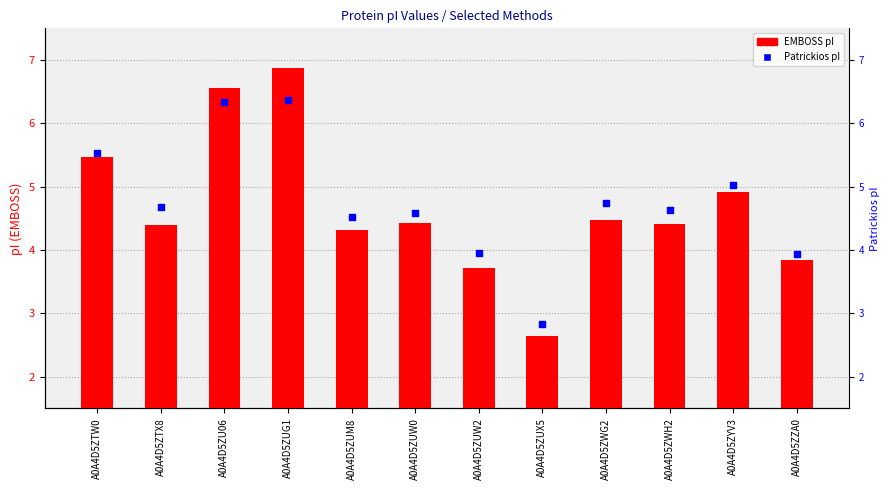

At how many categories does at least one series exceed 5?

4